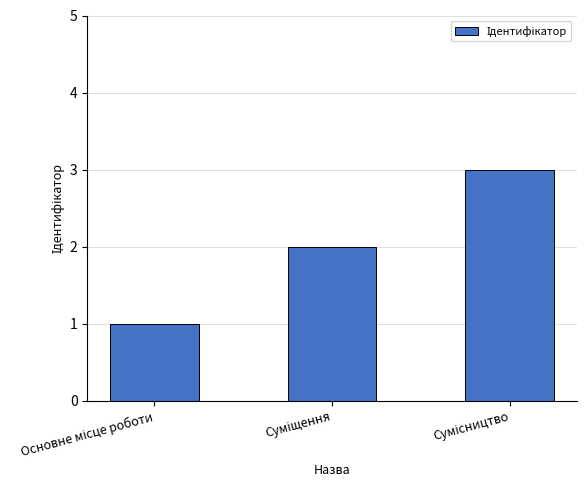

Are the bars horizontal?

No